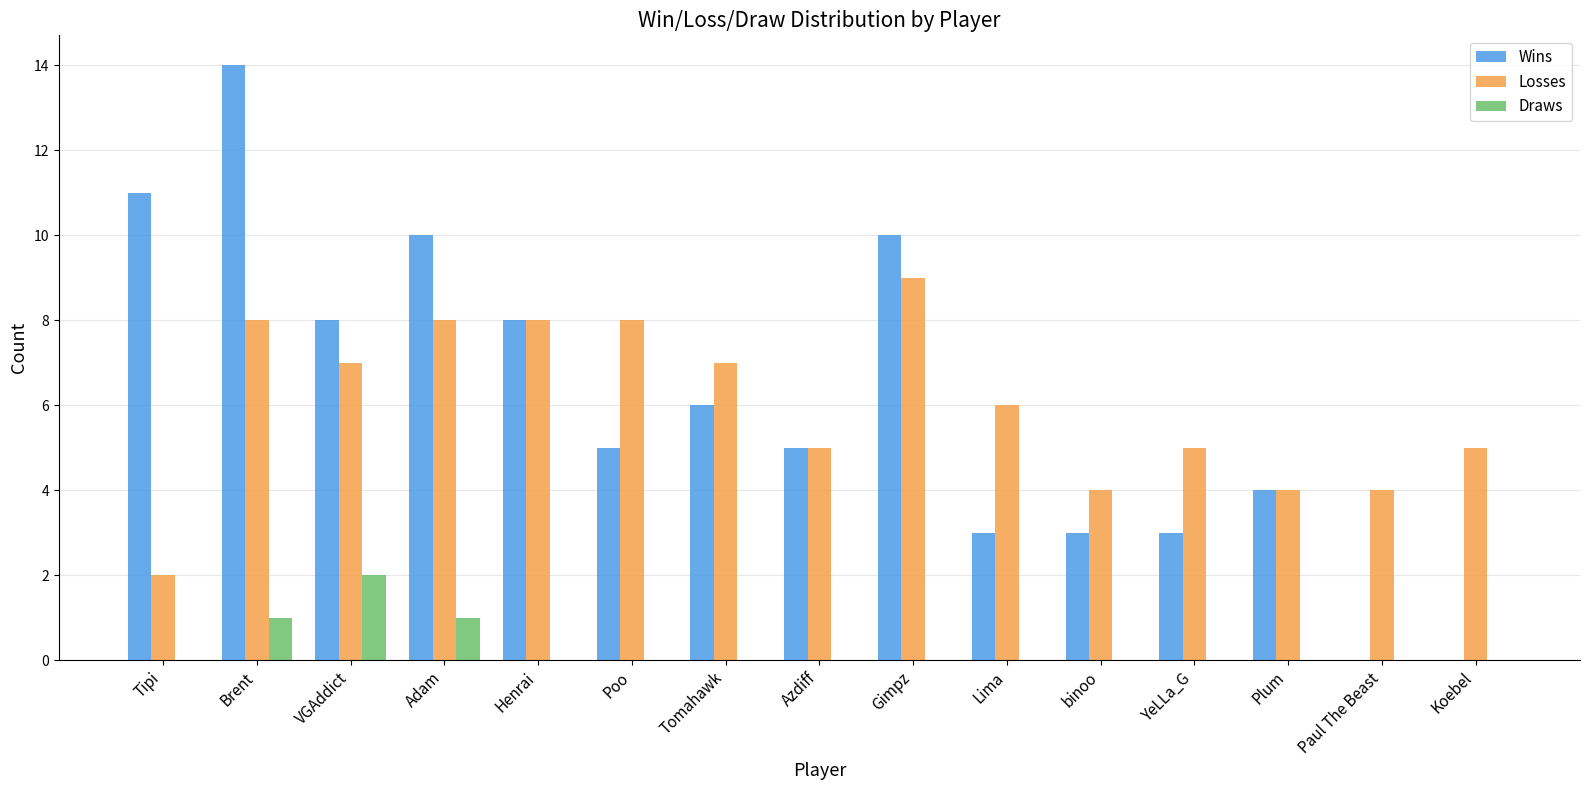

What is the sum of the Losses values at Henrai and Poo?

16